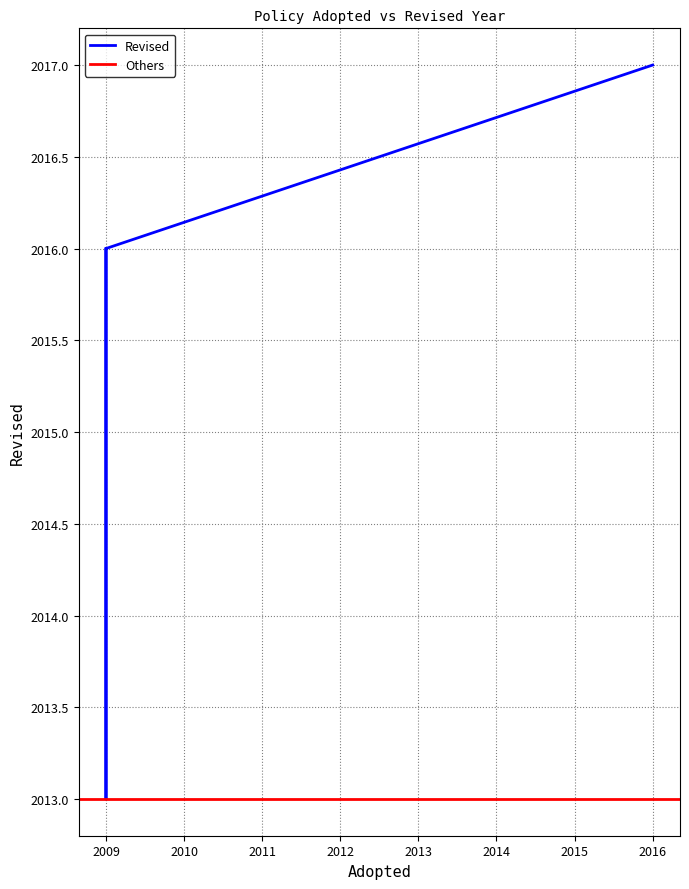

The value at 2009 is 2016. True or false?

True